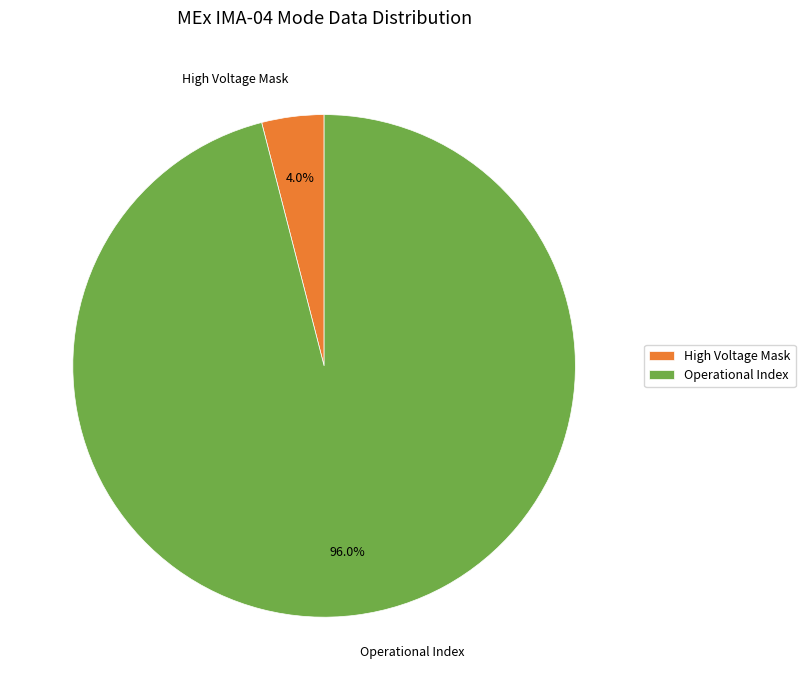

Combined, do High Voltage Mask and Operational Index account for over 50%?

Yes